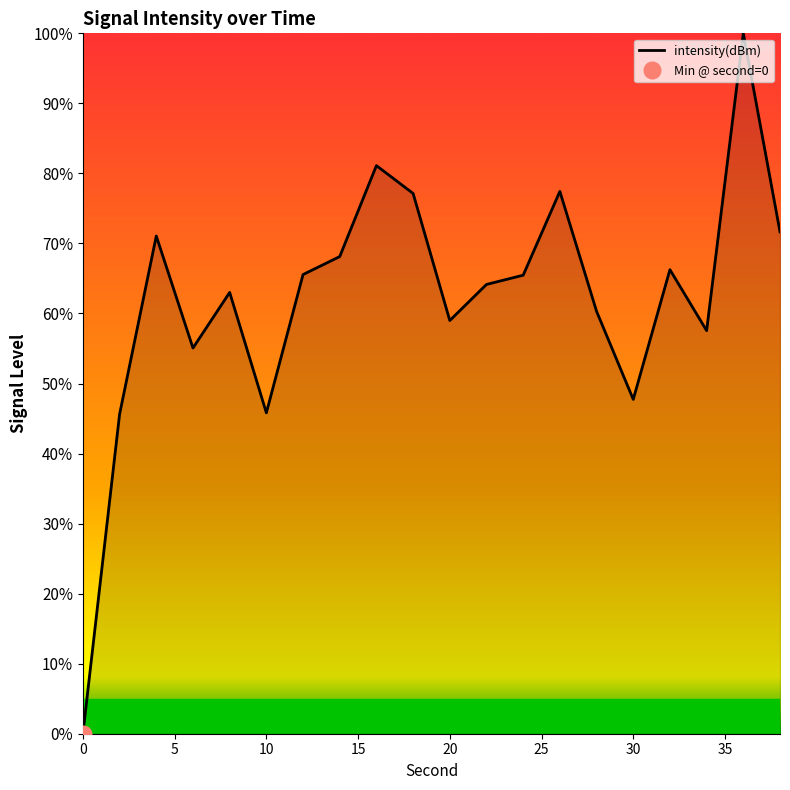

How many lines are shown in the chart?

1